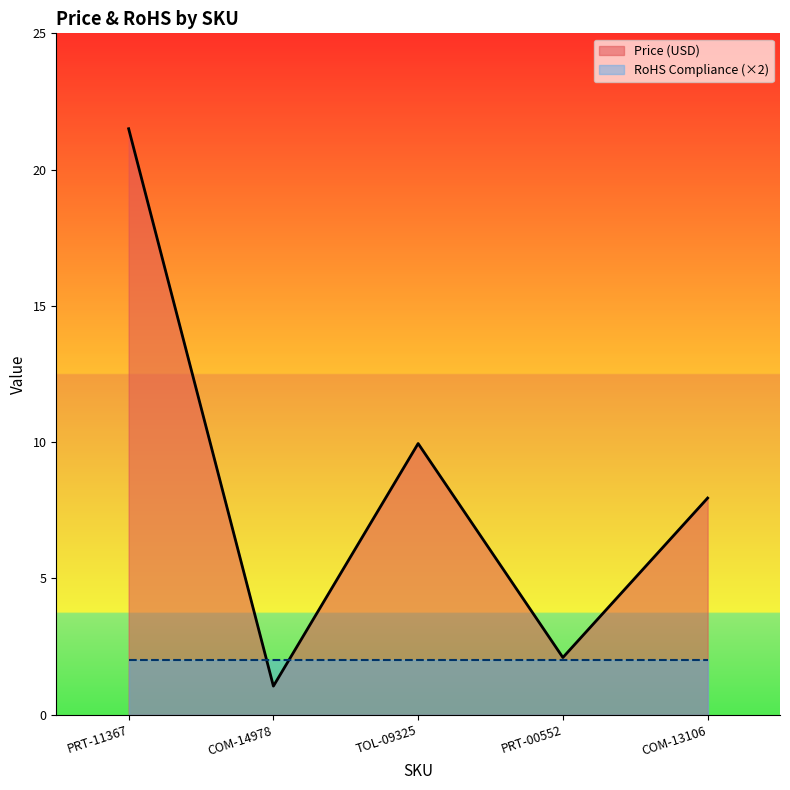

What is the difference between the second highest and second lowest values?

7.8